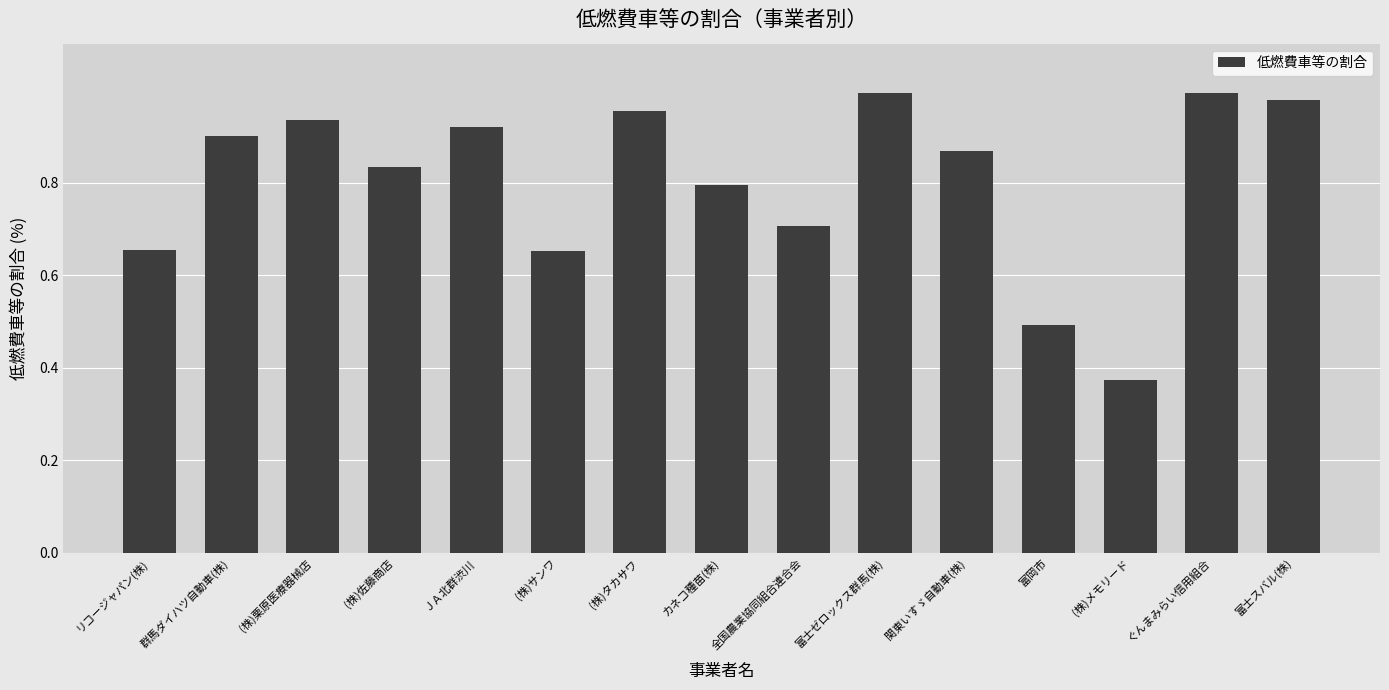

List the labels in order of value, largest first.

富士ゼロックス群馬(株), ぐんまみらい信用組合, 富士スバル(株), (株)タカサワ, (株)栗原医療器械店, ＪＡ北群渋川, 群馬ダイハツ自動車(株), 関東いすゞ自動車(株), (株)佐藤商店, カネコ種苗(株), 全国農業協同組合連合会, リコージャパン(株), (株)サンワ, 富岡市, (株)メモリード